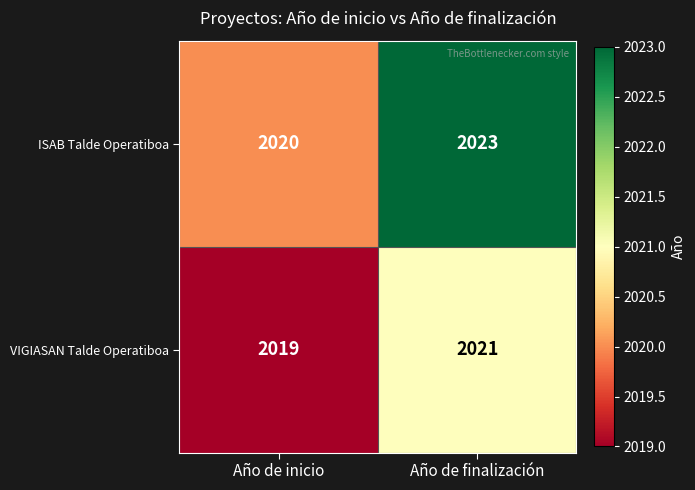

What is the approximate value of ISAB Talde Operatiboa at Año de finalización?

2023